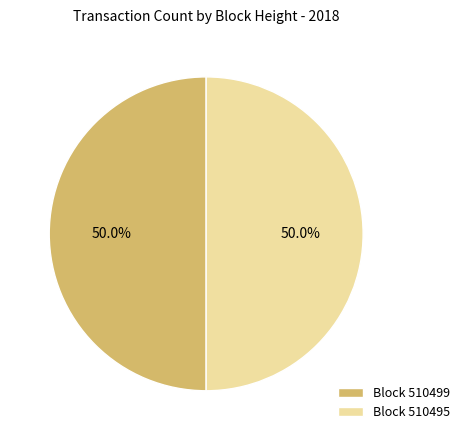

Is the sum of Block 510499 and Block 510495 greater than half?

Yes